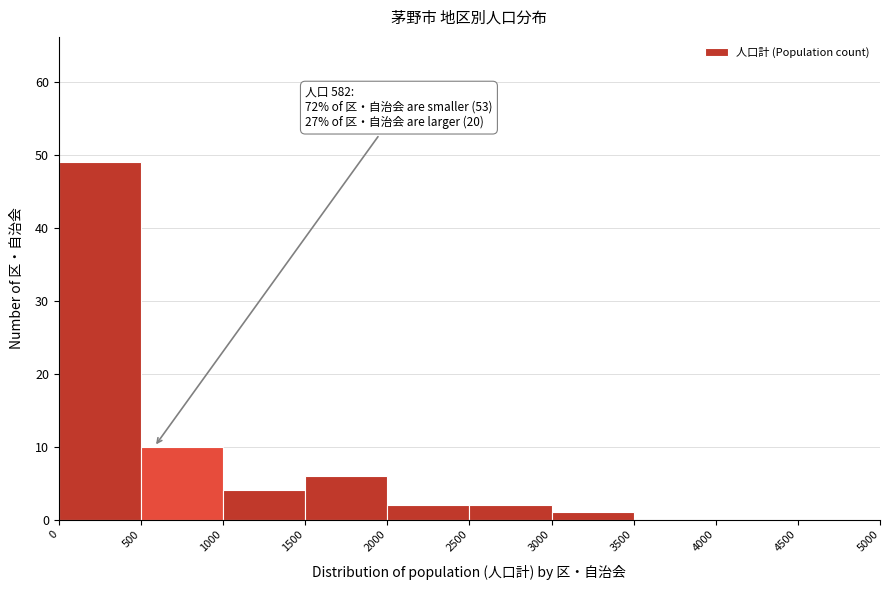

Which range on the x-axis has the tallest bar?

0 to 500